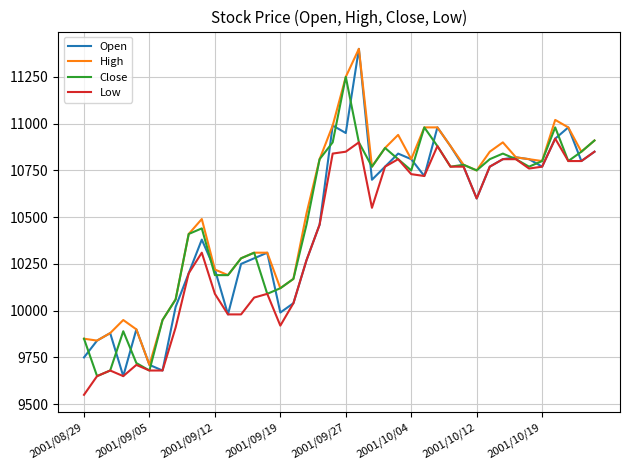

How many distinct data groups are displayed?

4